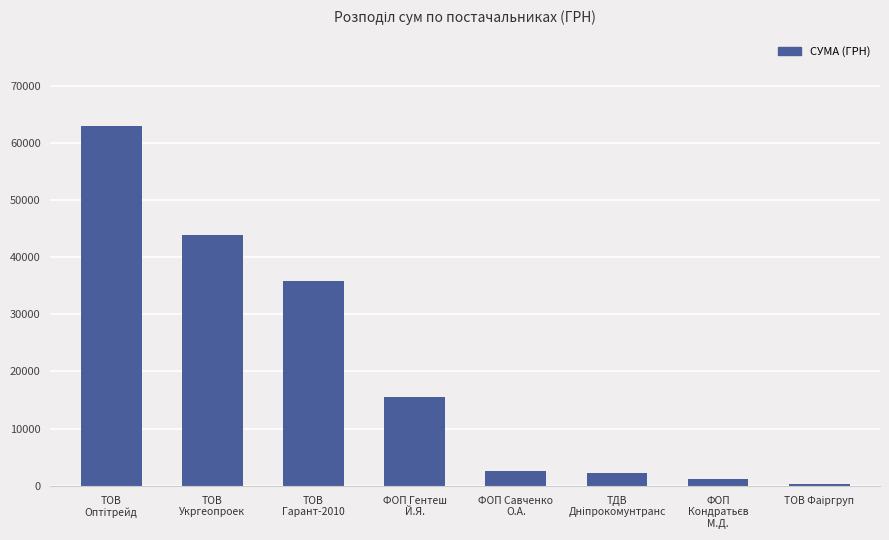

Reading right to left, transcribe all the data shown in this chart.

370.6	1179.0	2255.2	2615.0	15466.0	35854.0	43943.4	62955.0